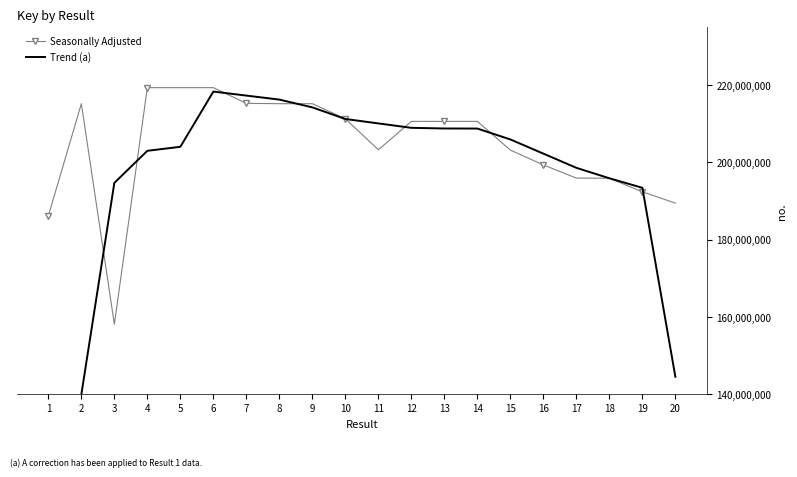

Between which two adjacent categories do Seasonally Adjusted and Trend (a) first intersect?

2 and 3